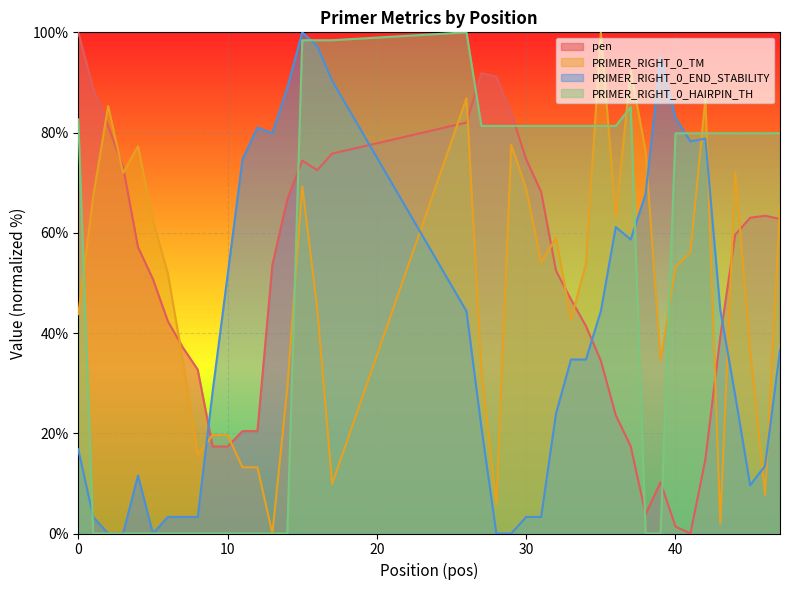

Which series changed the most between 43 and 47?

PRIMER_RIGHT_0_TM